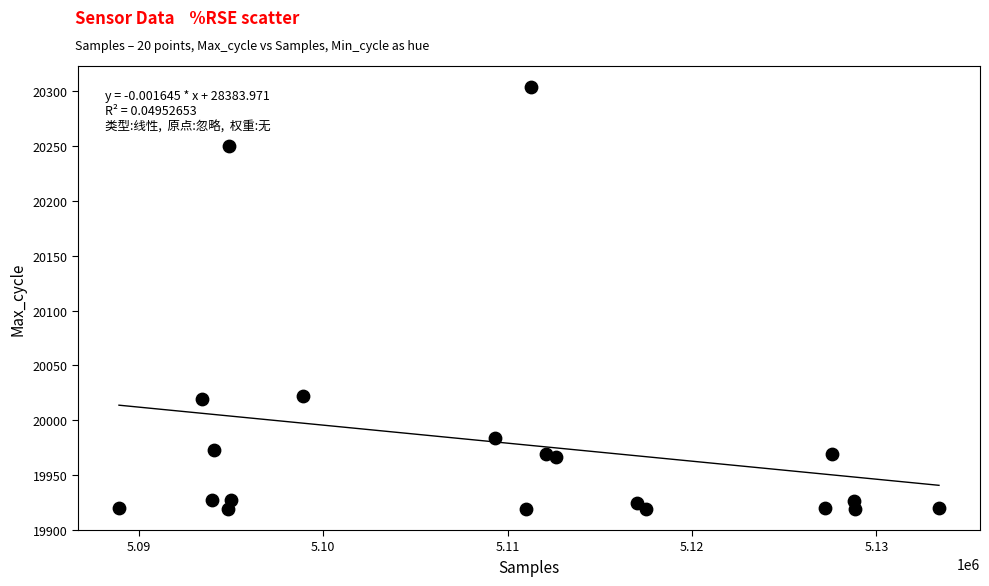

What is the range of X values (max minus min)?

44465